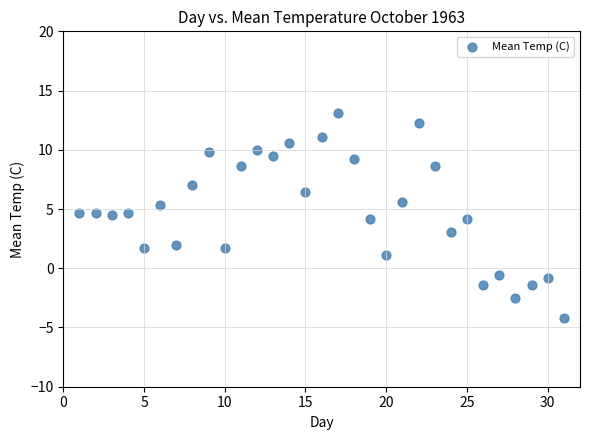

What is the range of Y values (max minus min)?

17.3